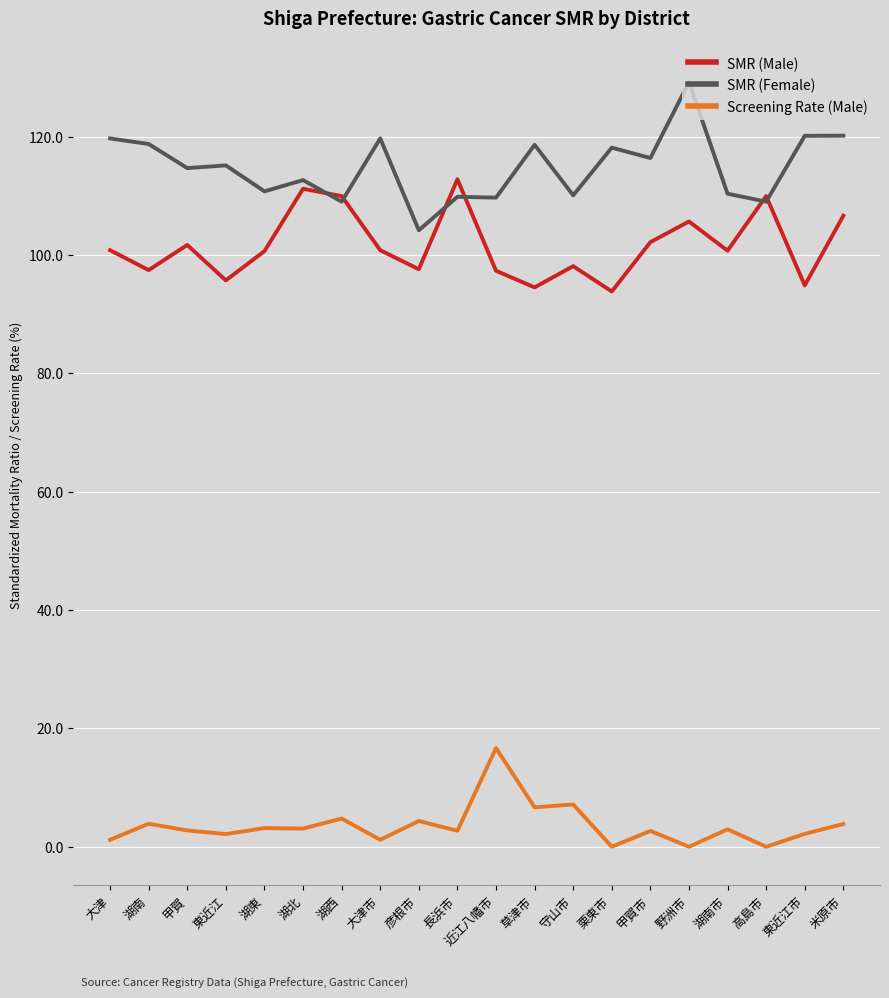

What is the maximum value shown in the chart?

129.2